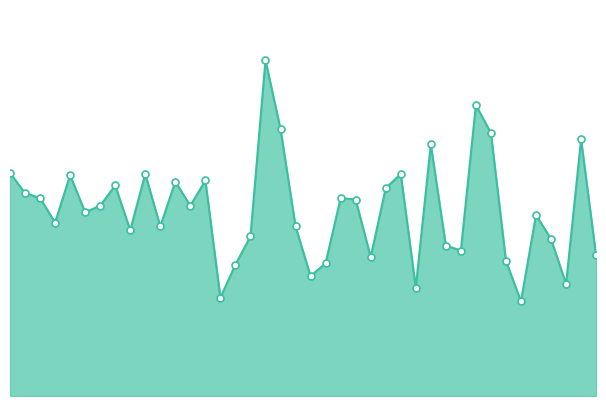

Does the chart have visible grid lines?

No